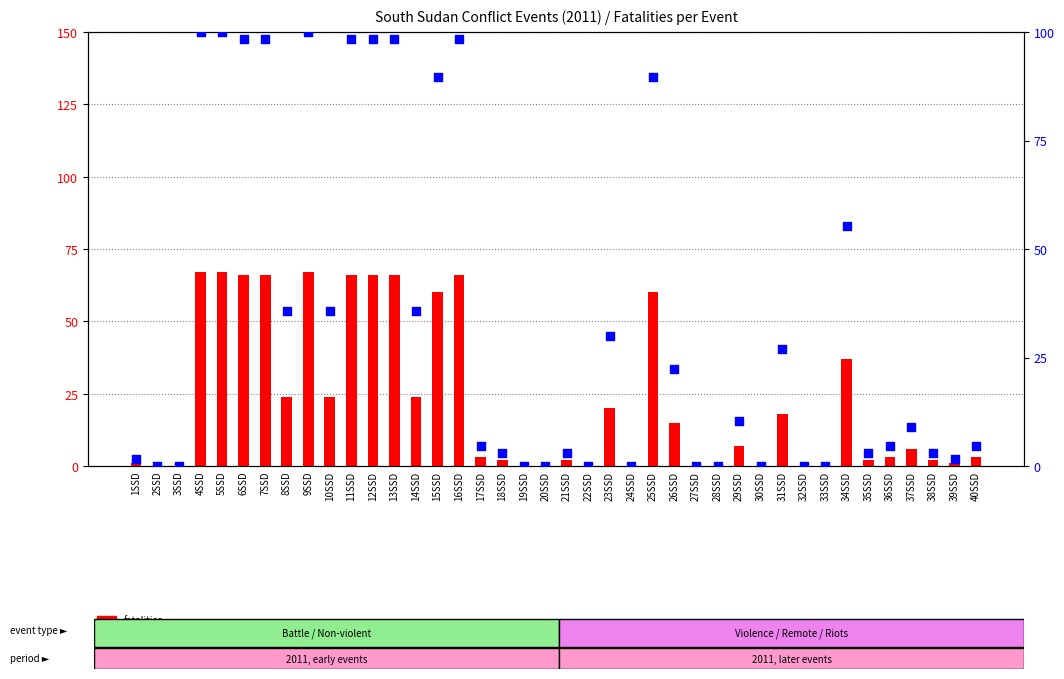

Which series has the widest spread of Y values?

percentile rank within the sample